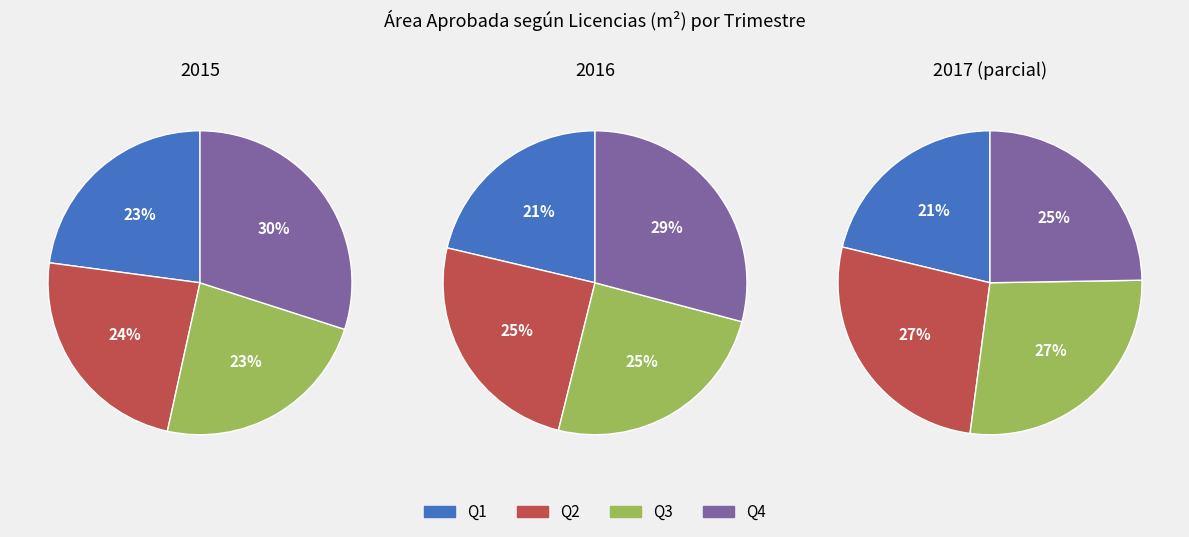

How many segments does this pie chart have?

12